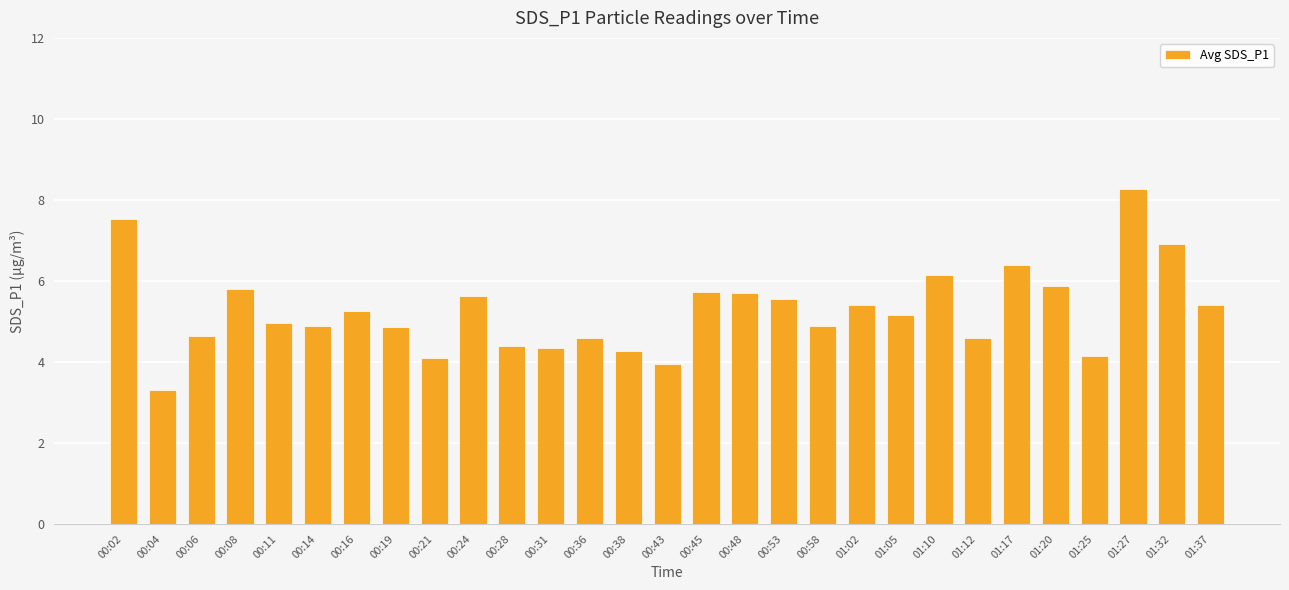

What value does the data have at 01:02?

5.4